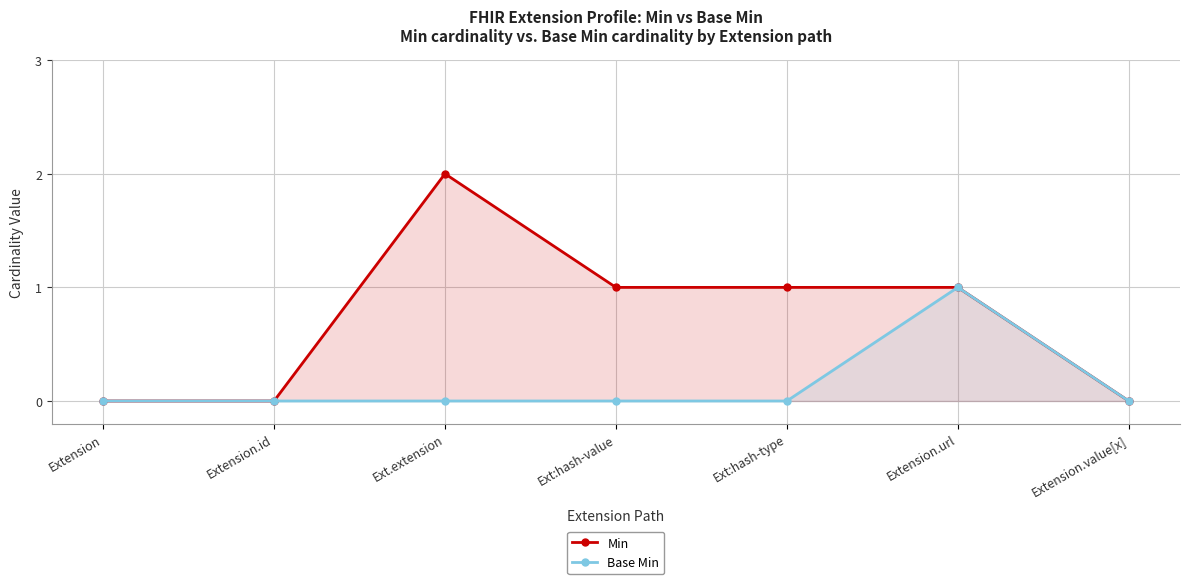

What is the difference between the highest and lowest values at Ext:hash-type?

1